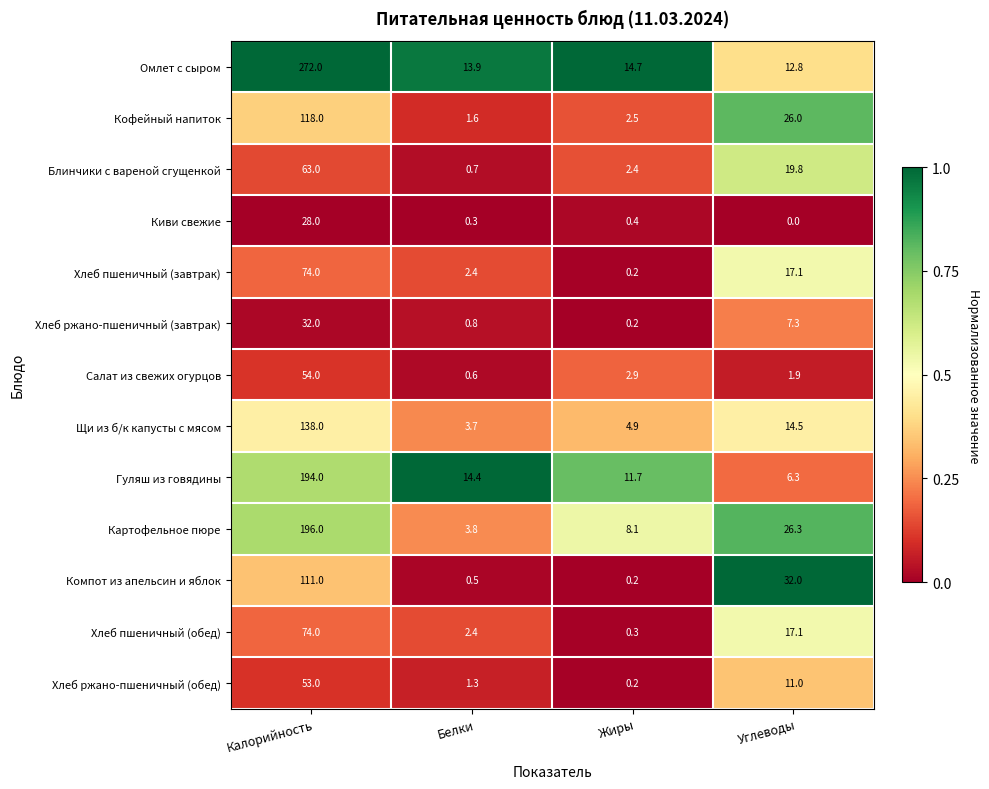

True or false: Гуляш из говядины has a value of 11.7 at Жиры.

True